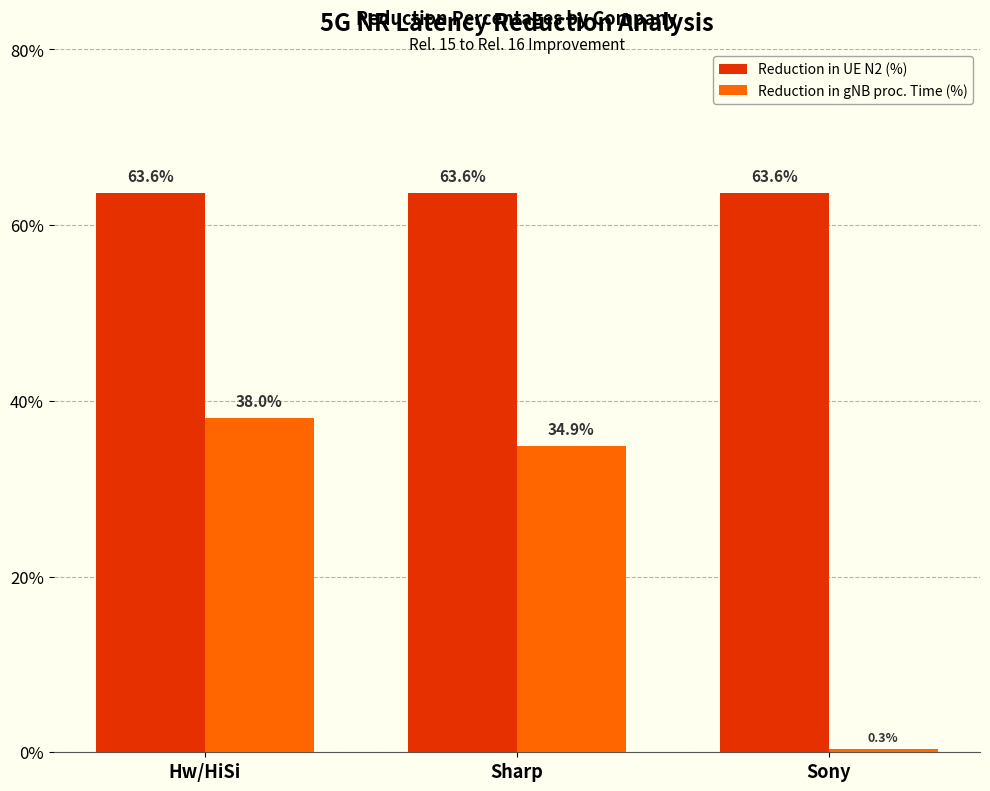

Rank the series at Sony from lowest to highest value.

Reduction in gNB proc. Time (%), Reduction in UE N2 (%)